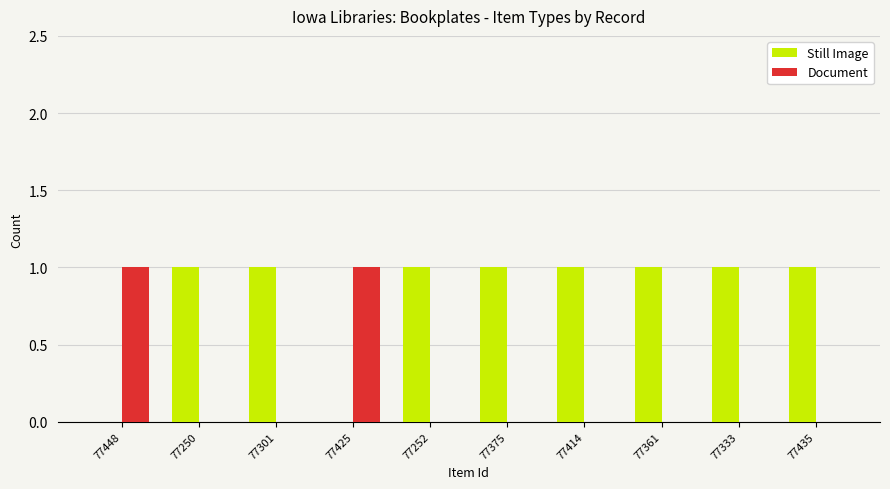

The Still Image series shows 1 at 77252. True or false?

True